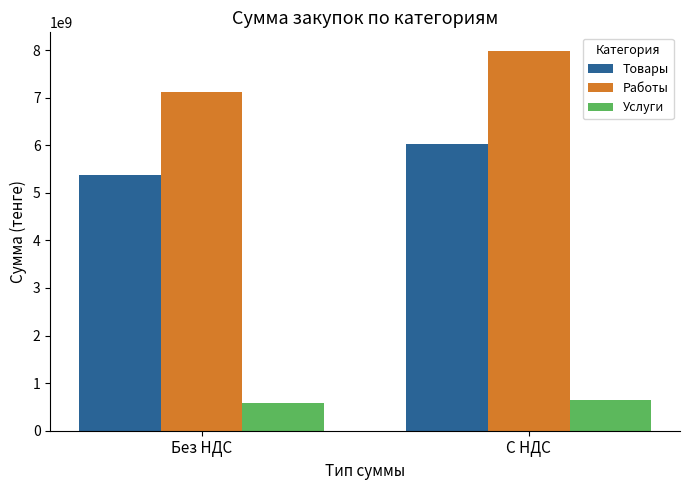

The Услуги series shows 240295009.7 at Без НДС. True or false?

False